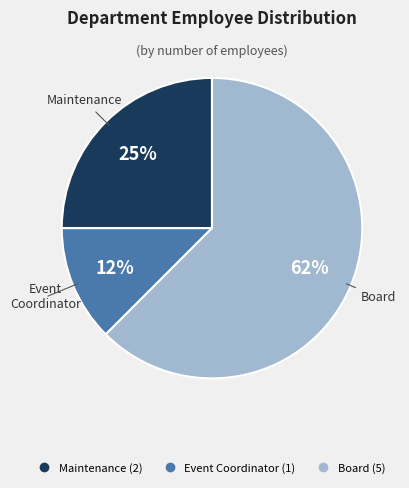

Which category has the smallest portion of the pie?

Event Coordinator